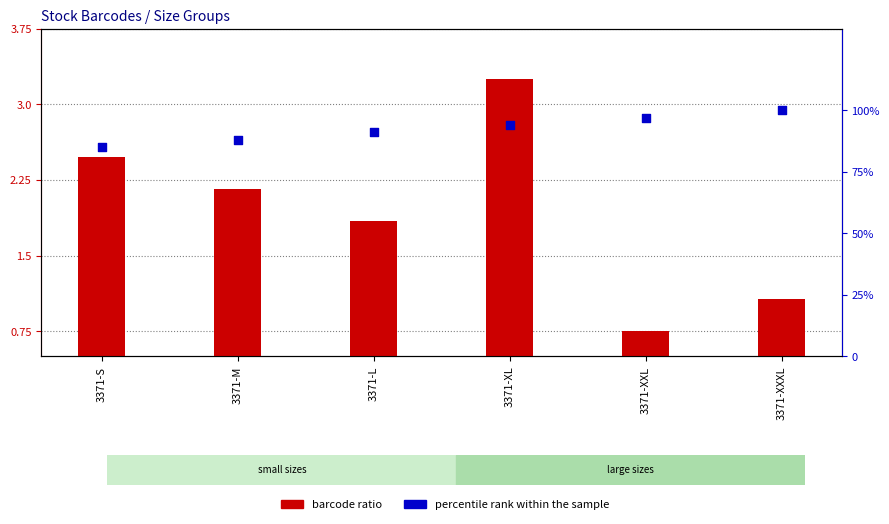

At which category is the sum across all series the highest?

3371-XXXL